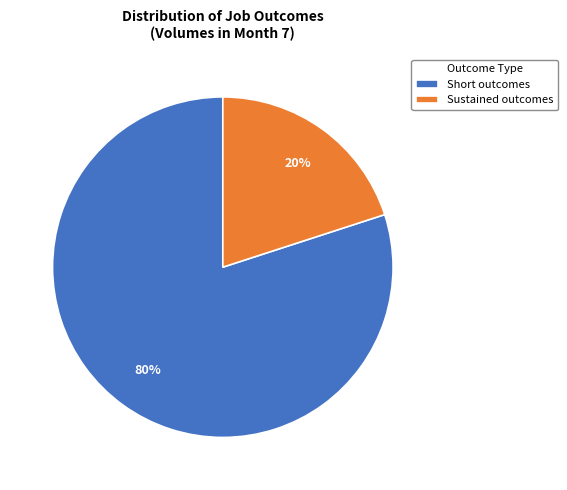

True or false: Short outcomes accounts for 71% of the total.

False